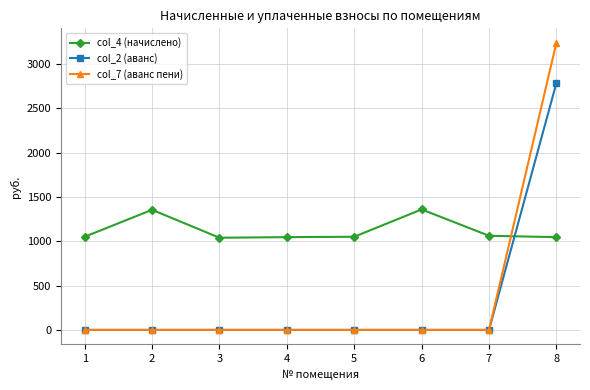

True or false: col_2 (аванс) has a value of 0.0 at 7.

True